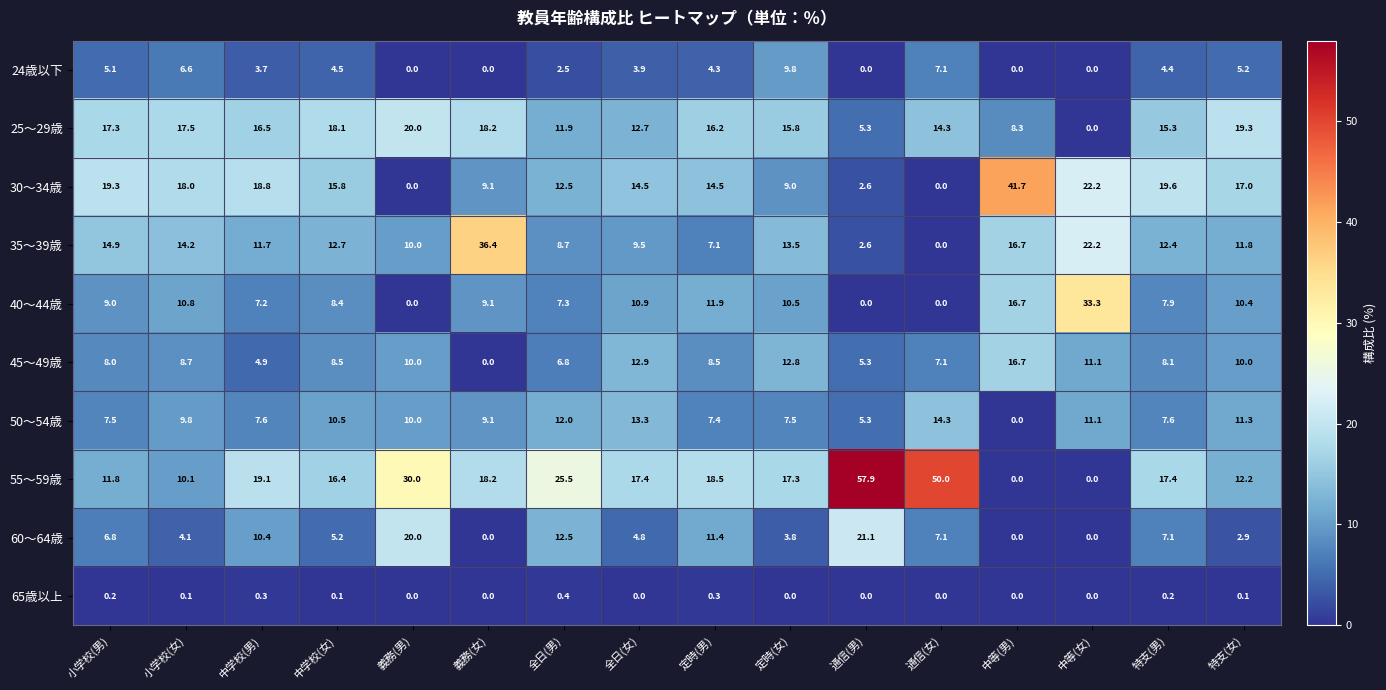

Count the number of data series in this chart.

10